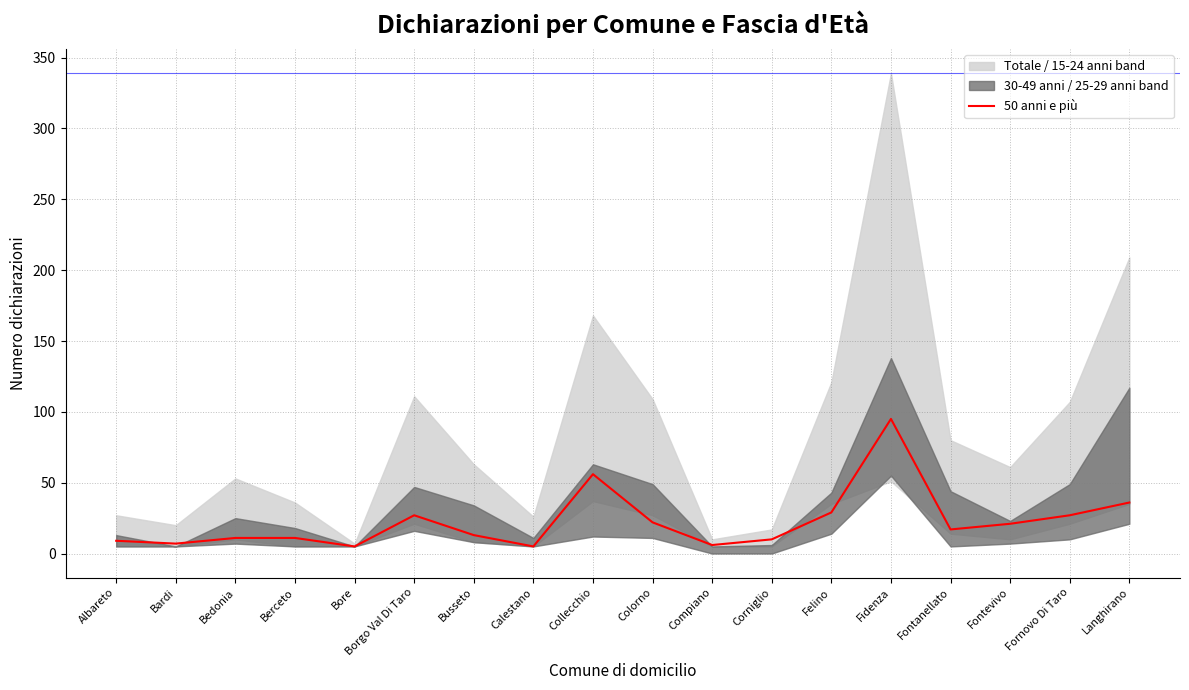

Which category has the lowest value across all series?

Bore